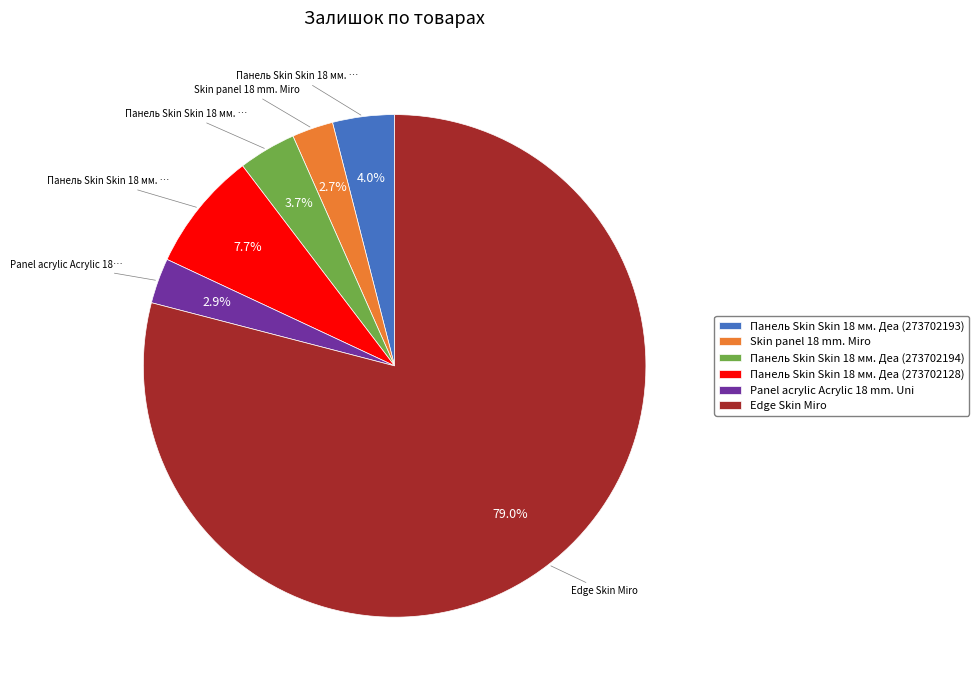

To the nearest percent, what is the average slice percentage?

17%